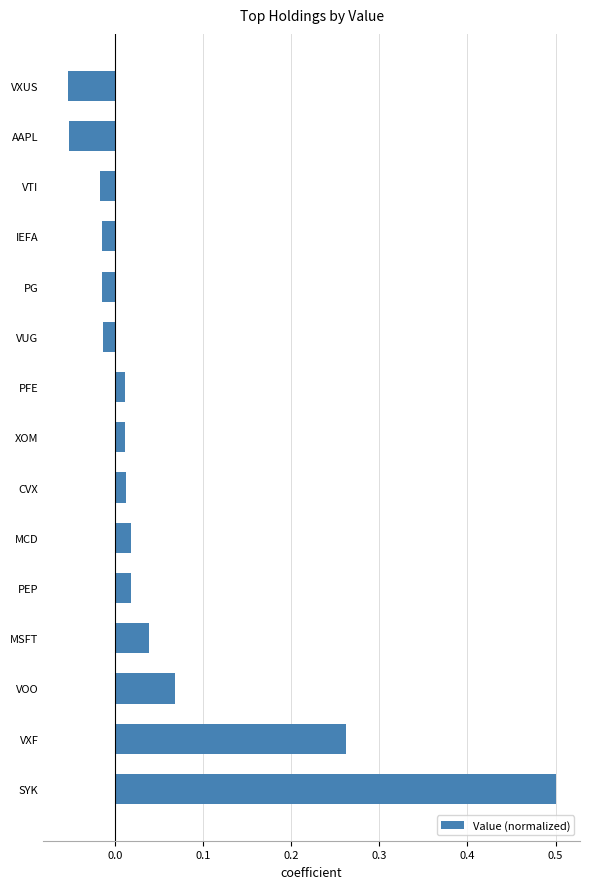

What is the difference between the maximum and second lowest values?

0.6